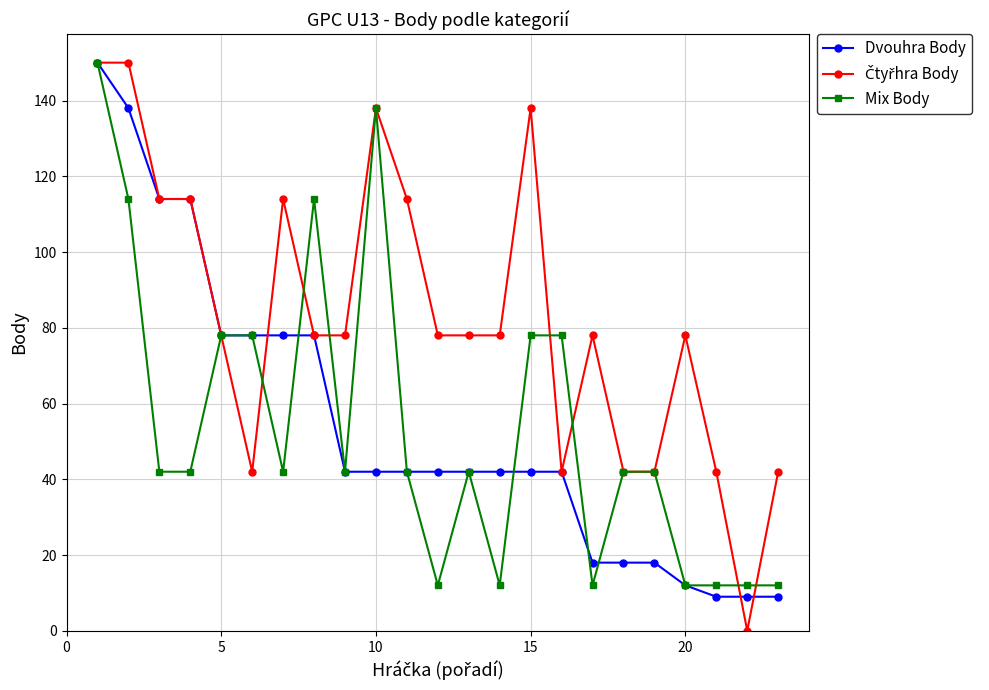

What is the maximum value shown in the chart?

150